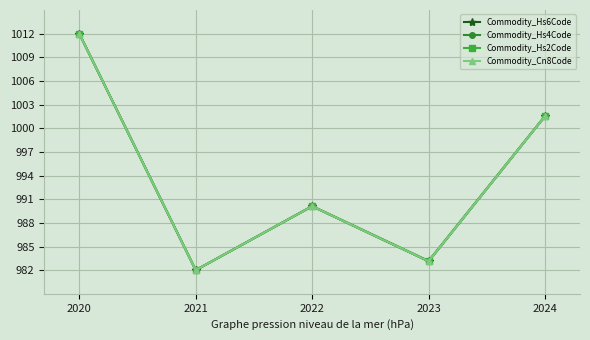

At which category is the sum across all series the highest?

2020